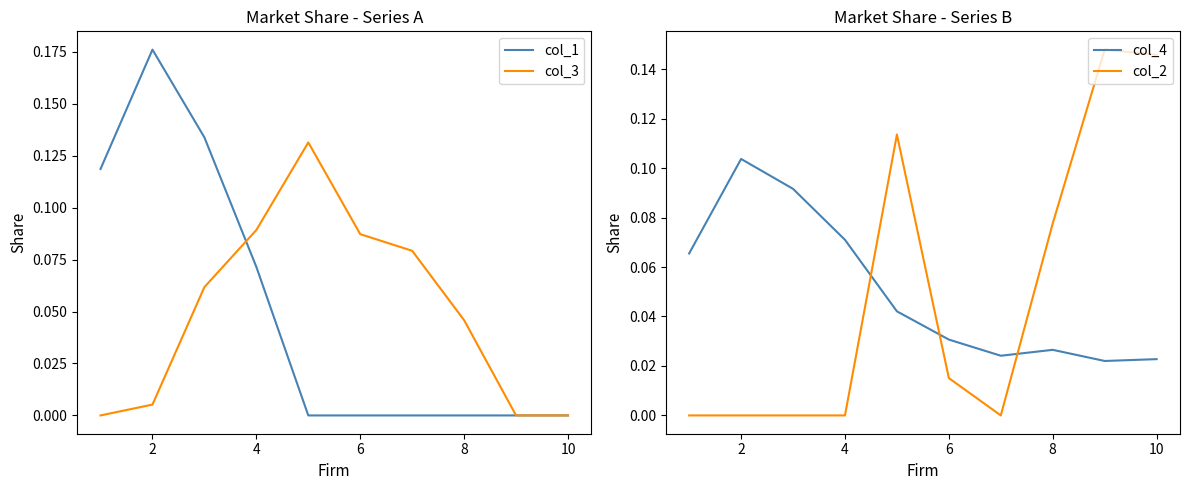

What is the total value across all series at 2?

0.3